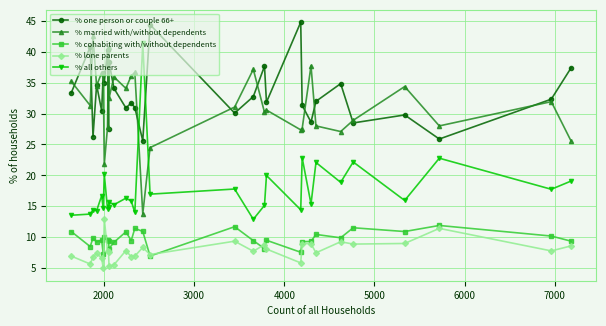

True or false: % all others and % lone parents intersect in this chart.

False